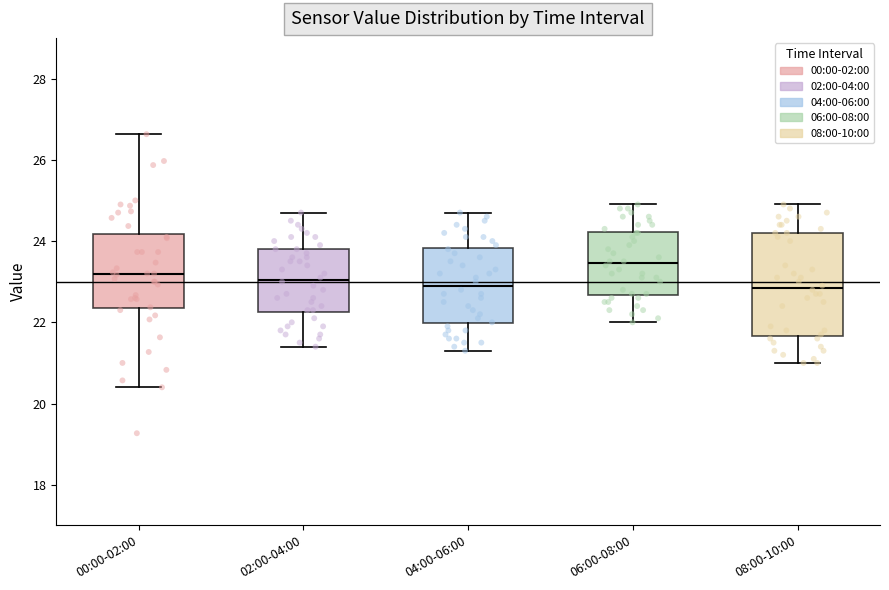

Where does the median line of the box for 00:00-02:00 sit on the y-axis? The values are not printed on the chart, so give them approximately, as read against the axis.

23.2